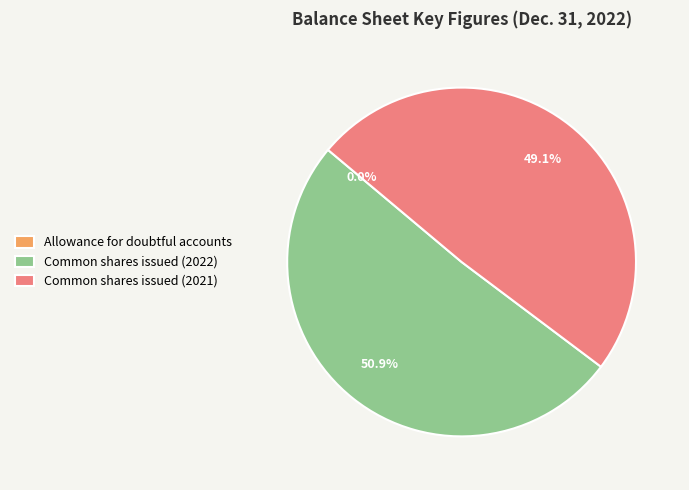

Which category has the biggest portion of the pie?

Common shares issued (2022)